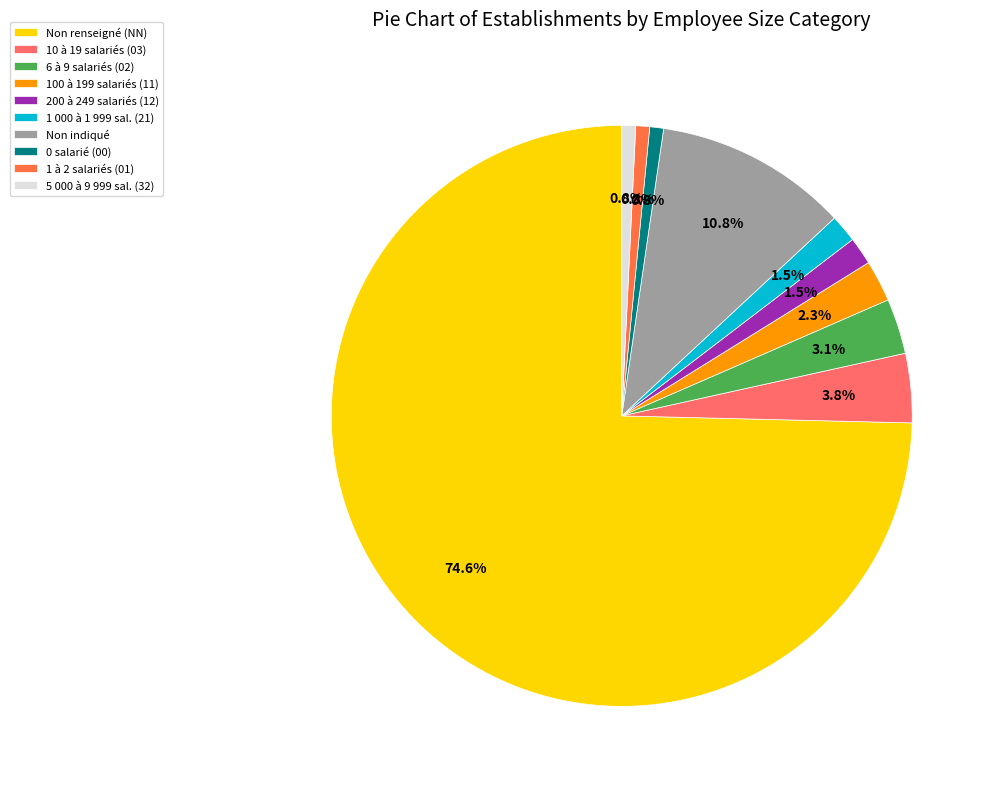

To the nearest percent, what is the difference between the largest and smallest slice percentages?

74%